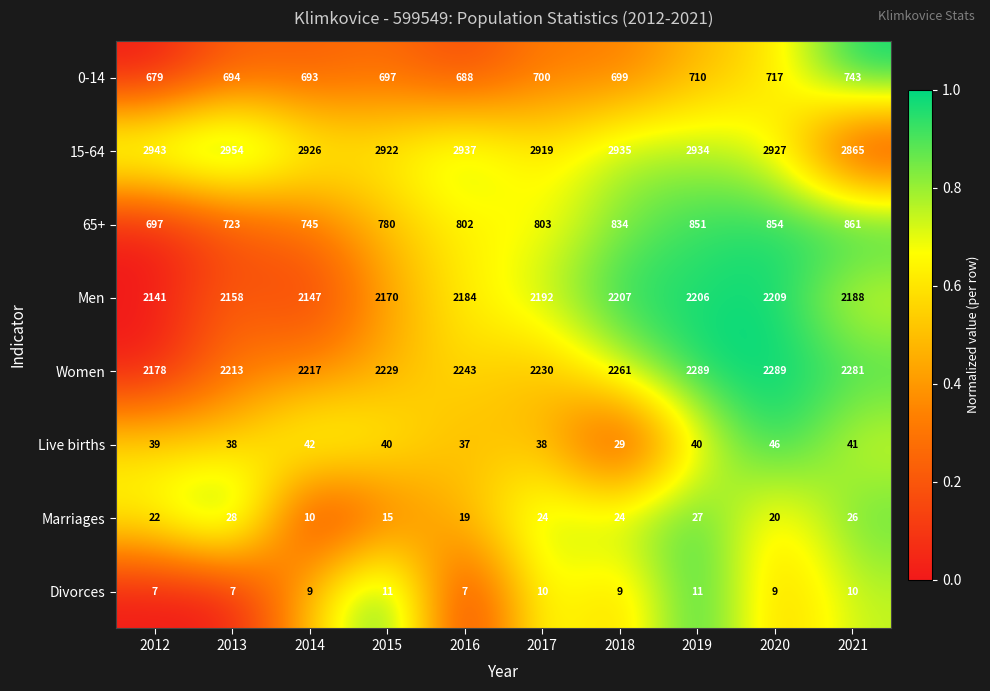

At which category does the chart reach its peak across all series?

2013